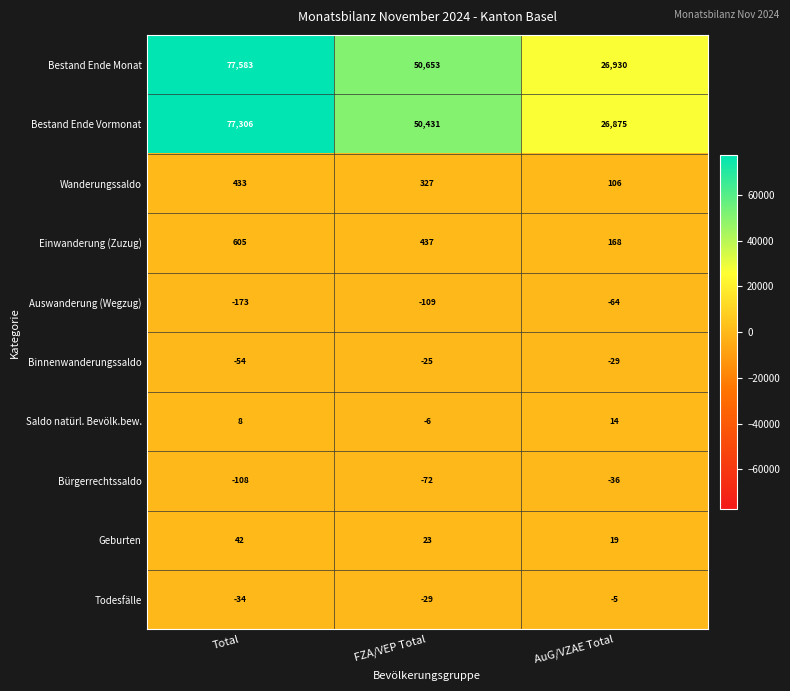

At AuG/VZAE Total, list the series in order from largest to smallest.

Bestand Ende Monat, Bestand Ende Vormonat, Einwanderung (Zuzug), Wanderungssaldo, Geburten, Saldo natürl. Bevölk.bew., Todesfälle, Binnenwanderungssaldo, Bürgerrechtssaldo, Auswanderung (Wegzug)